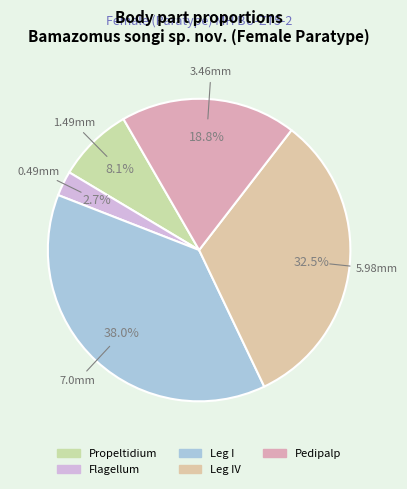

What is the change in value from Leg I to Pedipalp?

-3.5